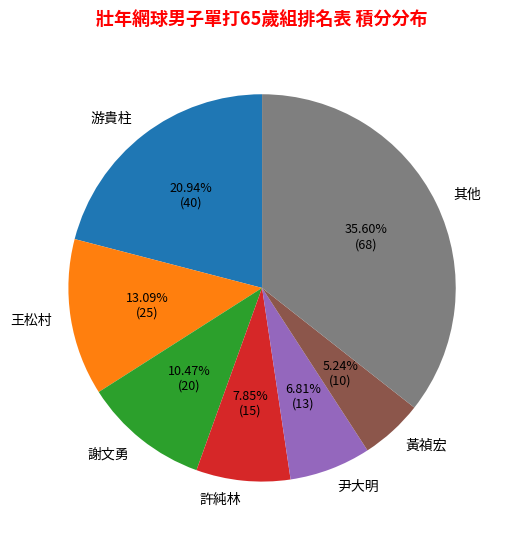

Is 黃禎宏 the majority of the pie?

No